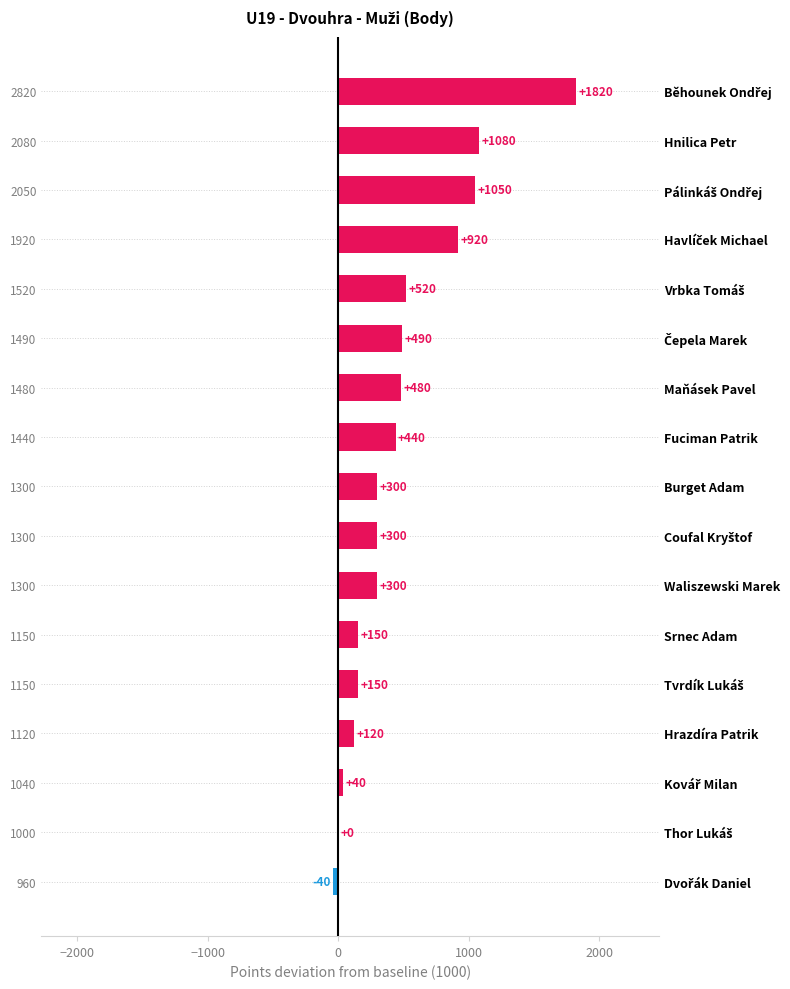

The chart shows a value of 480 at Maňásek Pavel. True or false?

True